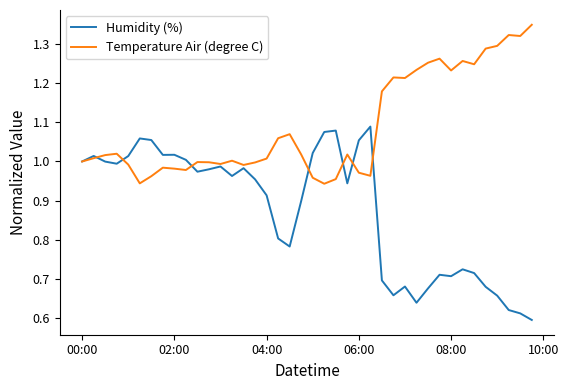

List the series in order of their peak value, highest first.

Temperature Air (degree C), Humidity (%)